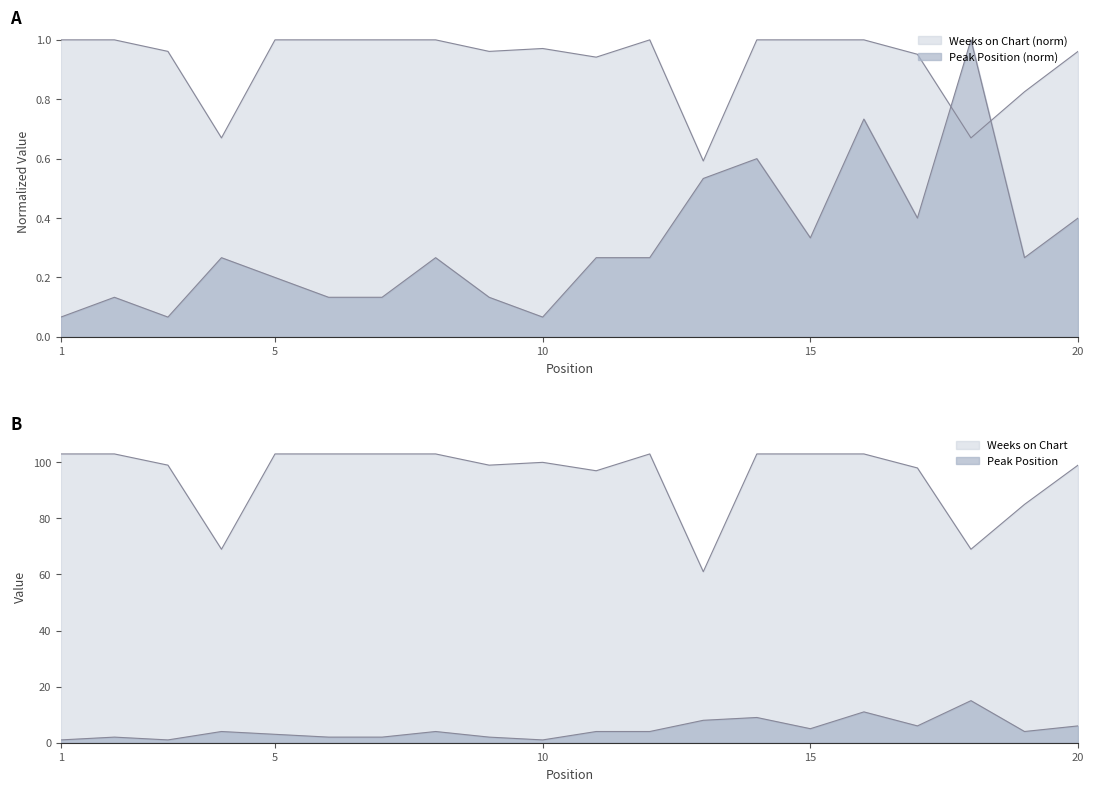

Which series changed the most between 16 and 19?

Peak Position